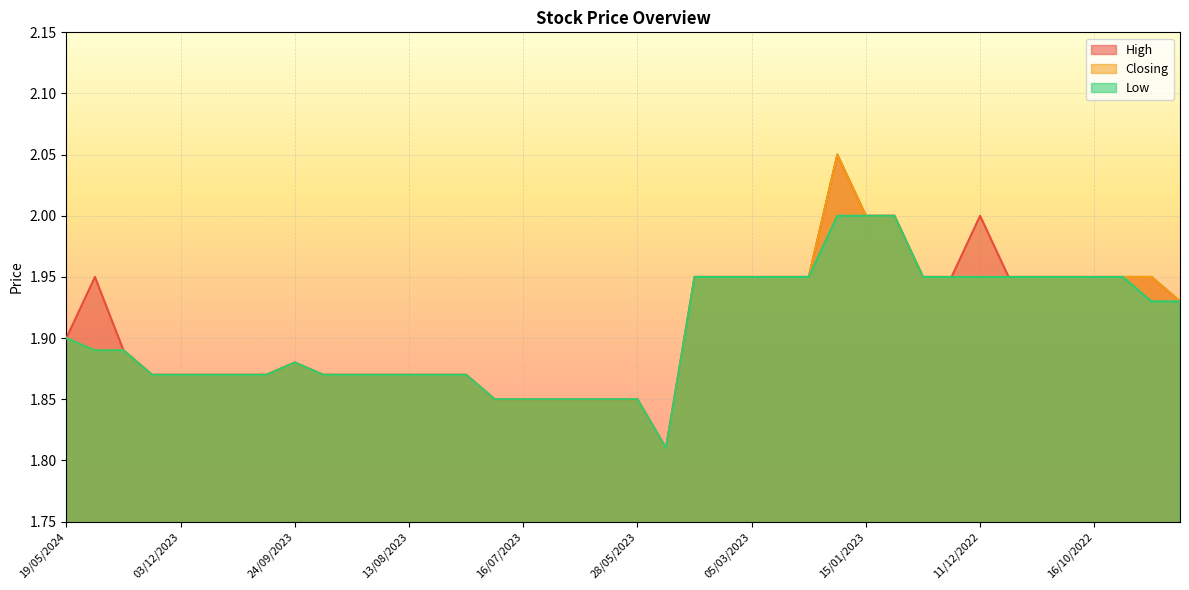

How many data points does each series have?

40